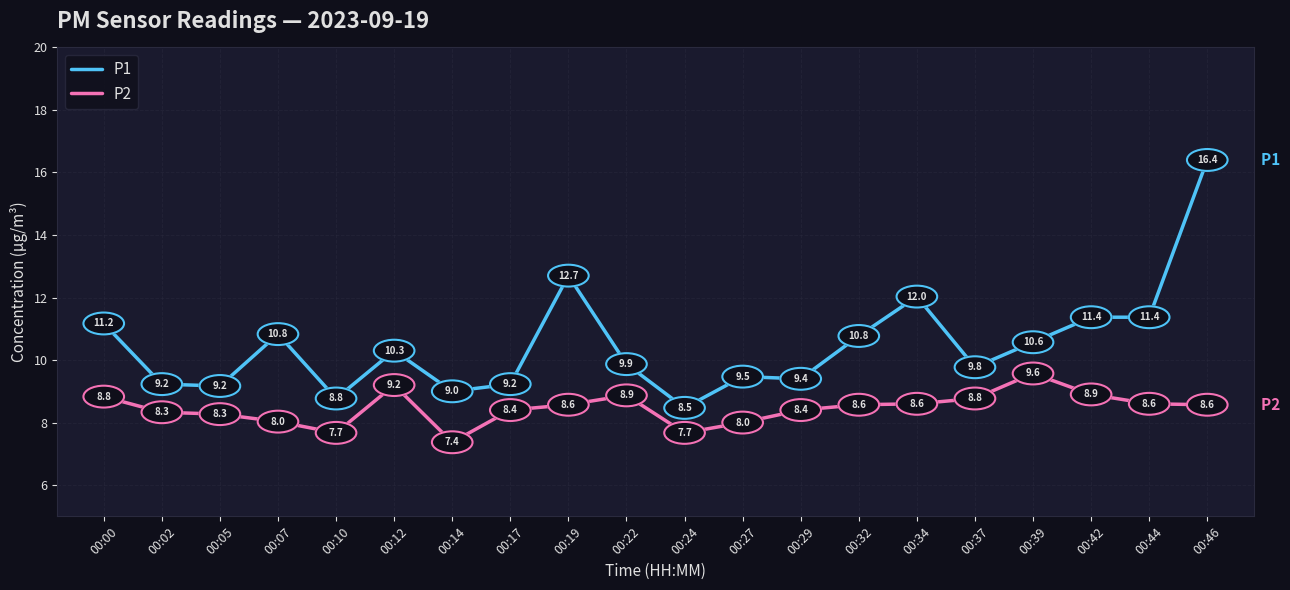

Does the chart display data point markers on the line(s)?

No